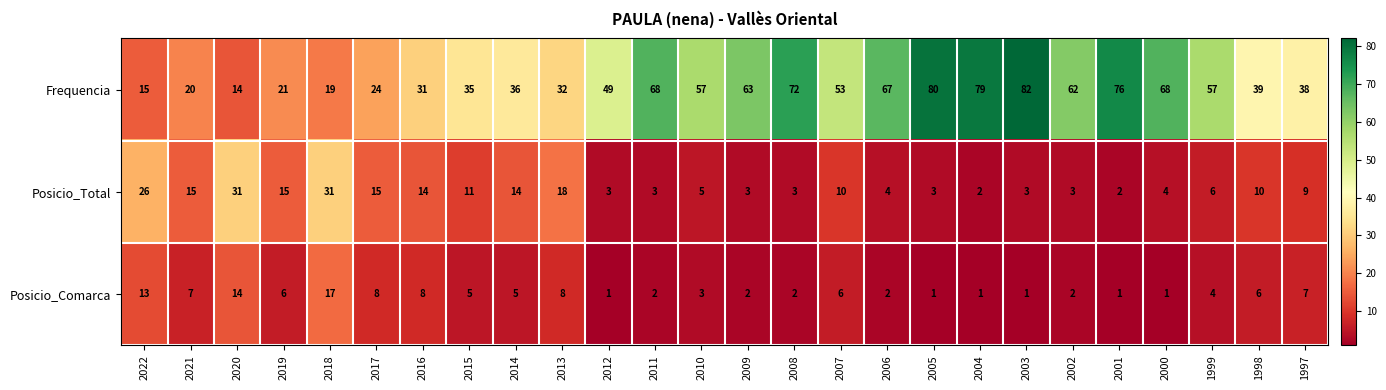

What is the sum of the Posicio_Comarca values at 2022 and 2020?

27